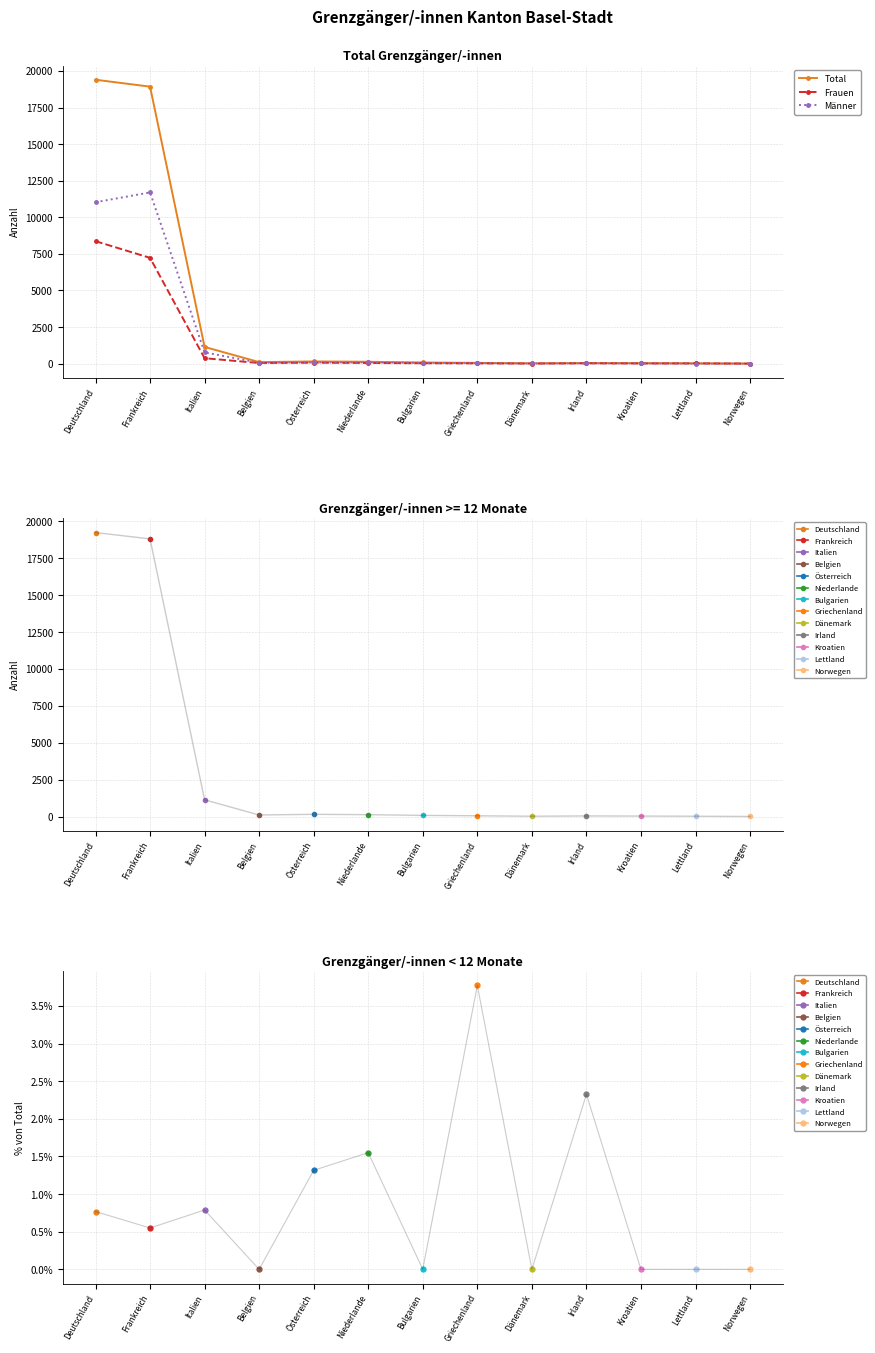

List the series in order of their peak value, highest first.

Total, Männer, Frauen